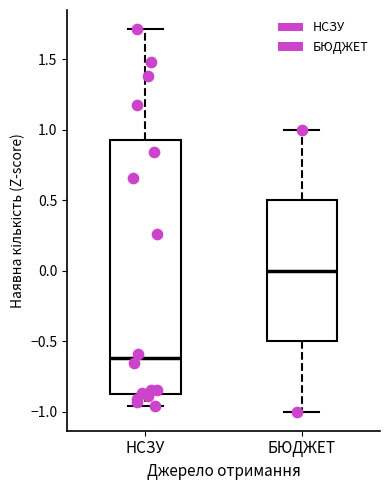

Which box is the tallest, from its lower edge to its upper edge?

НСЗУ